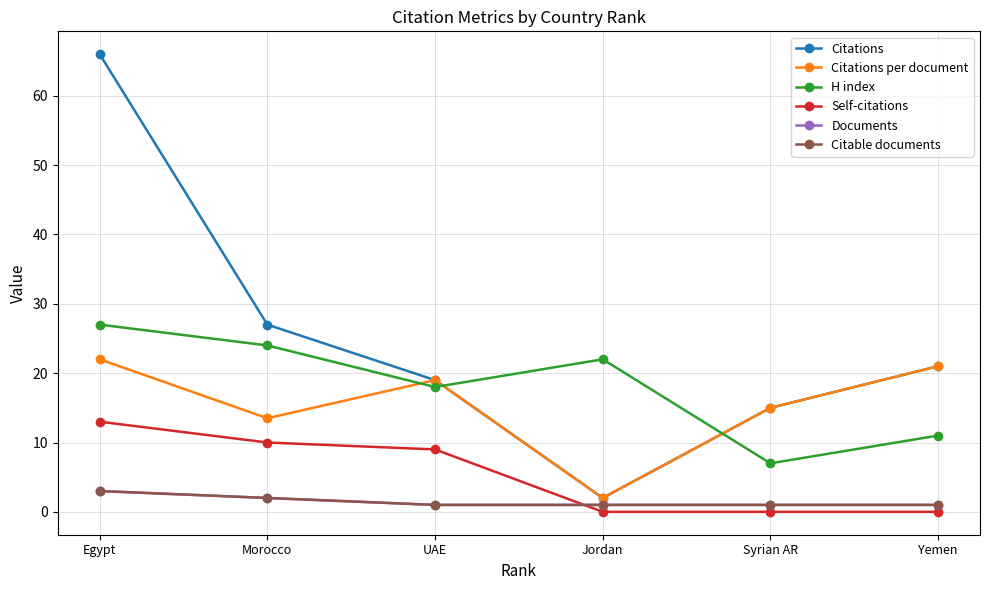

What is the average value of the H index series?

18.2